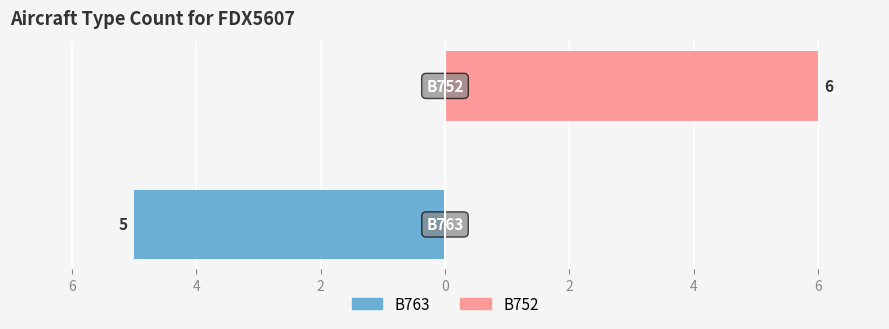

At 6, list the series in order from largest to smallest.

B752, B763